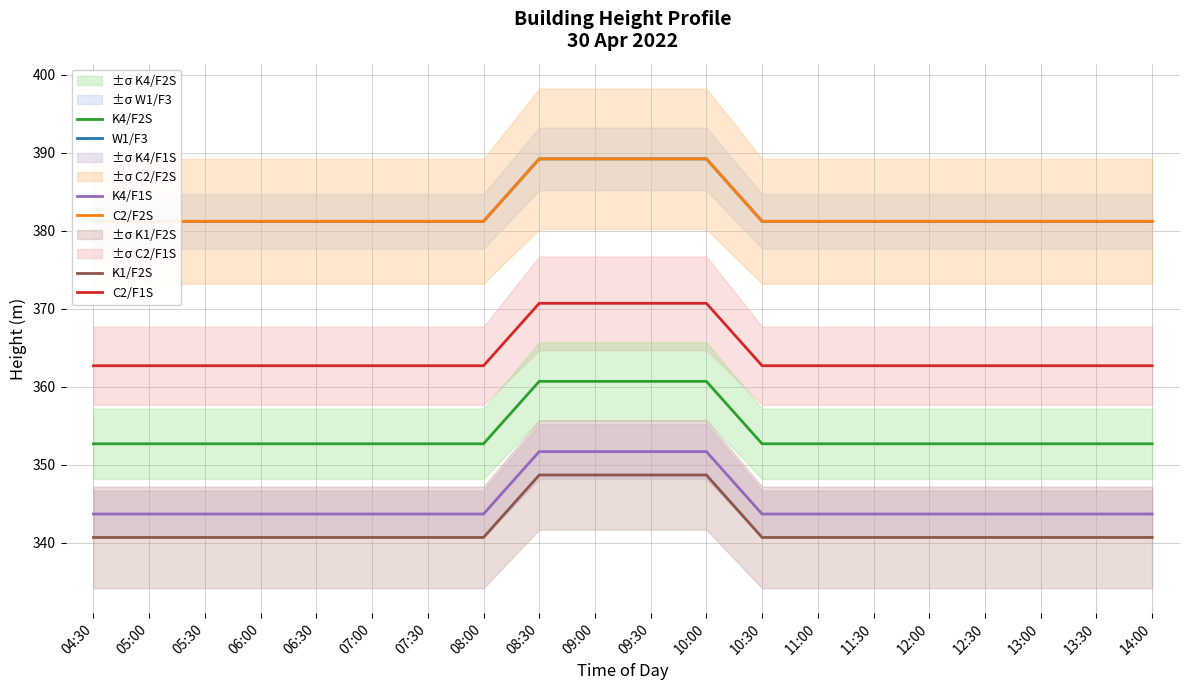

What are all the series names shown in the legend?

W1/F3, C2/F2S, C2/F1S, K4/F2S, K4/F1S, K1/F2S